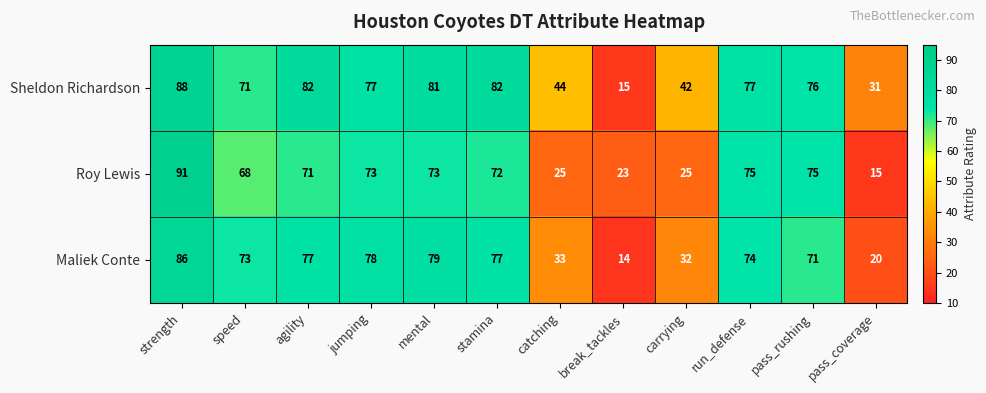

What is the sum of all Roy Lewis values?

686